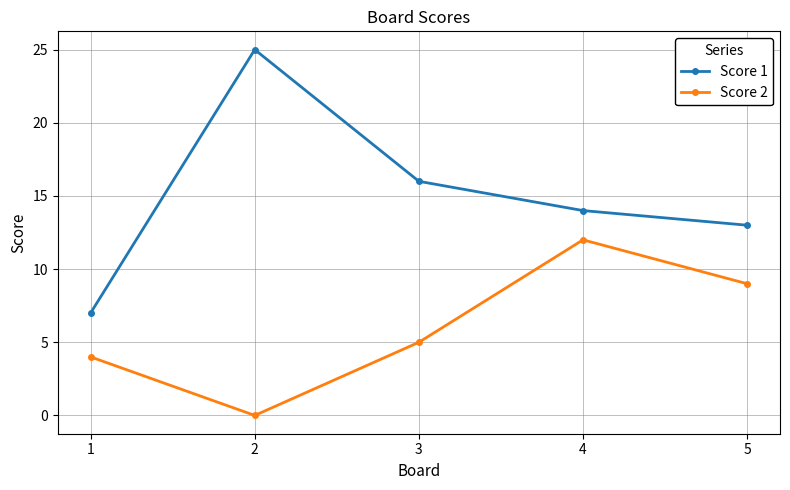

What is the sum of all Score 2 values?

30